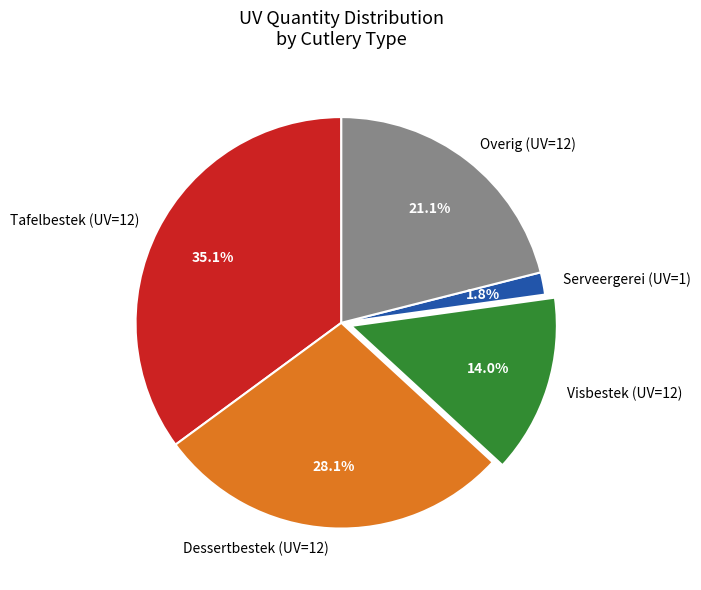

Count the number of slices in the pie.

5